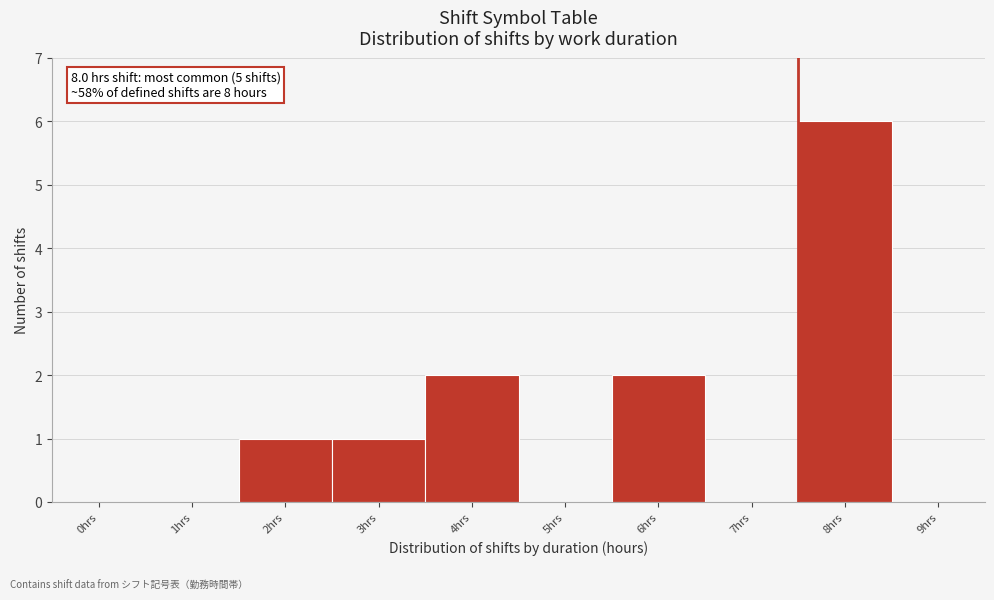

Reading left to right, what are all the values shown in this chart?

0hrs=0	1hrs=0	2hrs=1	3hrs=1	4hrs=2	5hrs=0	6hrs=2	7hrs=0	8hrs=6	9hrs=0